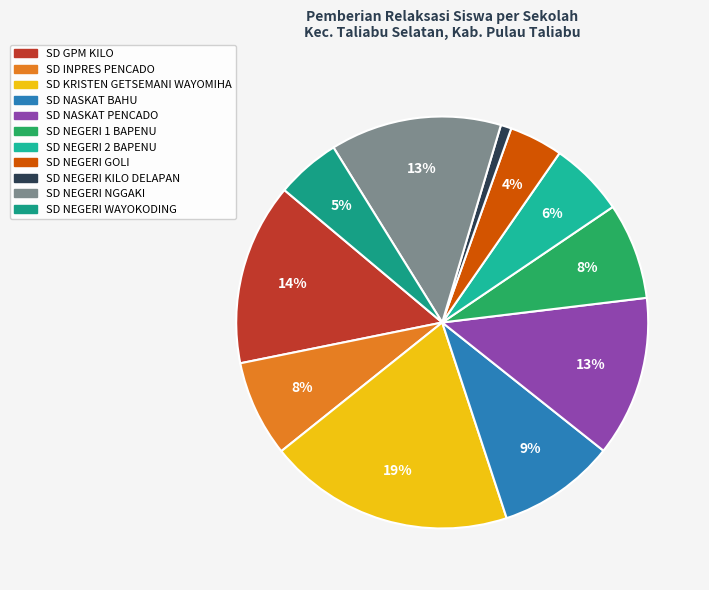

True or false: SD GPM KILO accounts for 14% of the total.

True